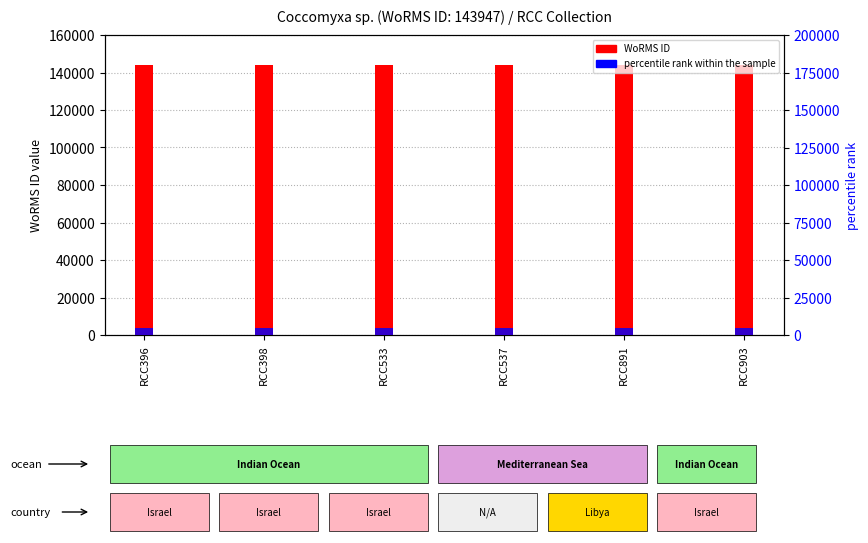

At which label does WoRMS ID reach its peak?

RCC396